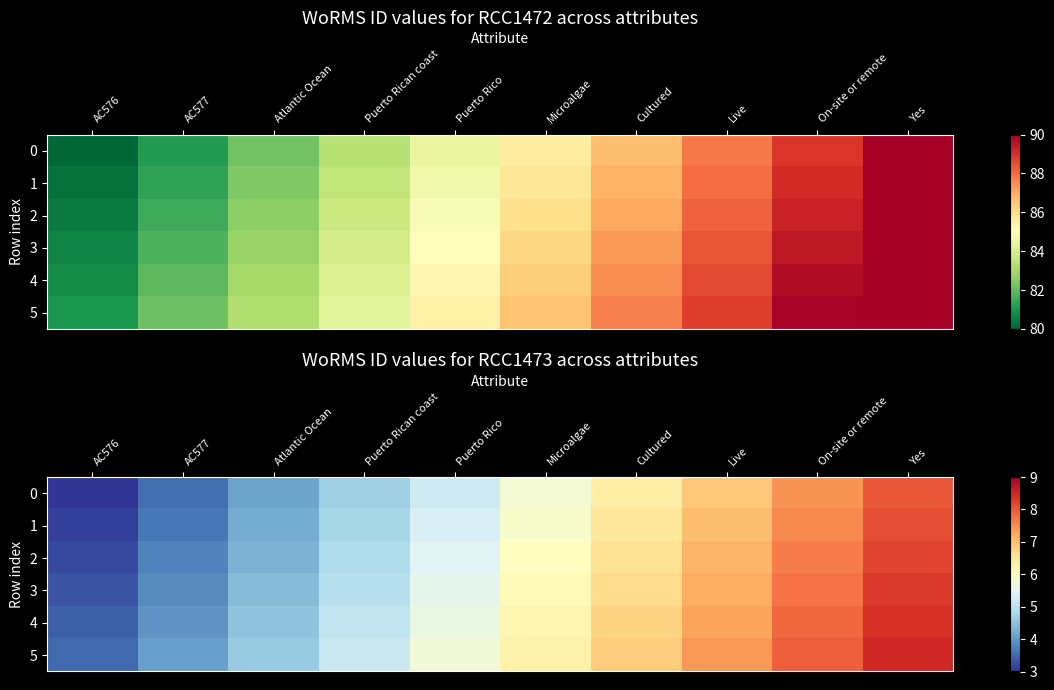

Rank the series at Microalgae from lowest to highest value.

0, 1, 2, 3, 4, 5